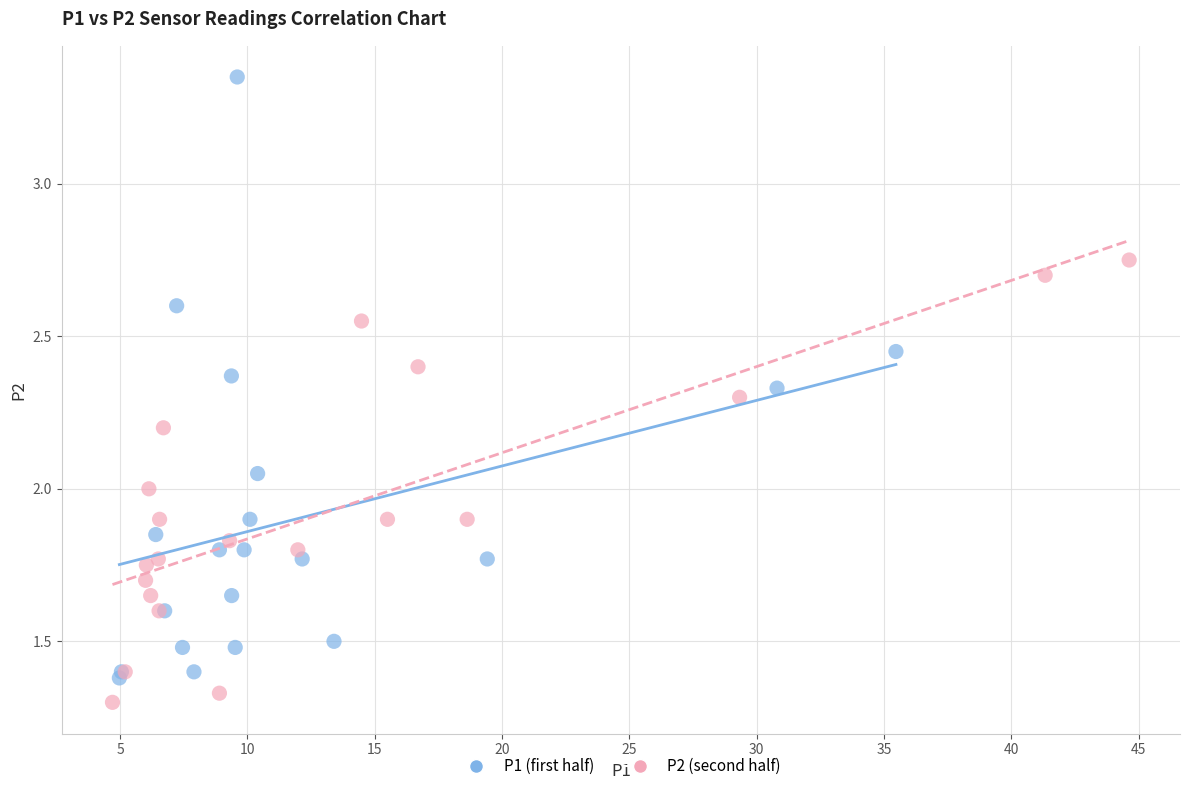

Which series has the widest spread of Y values?

P1 (first half)